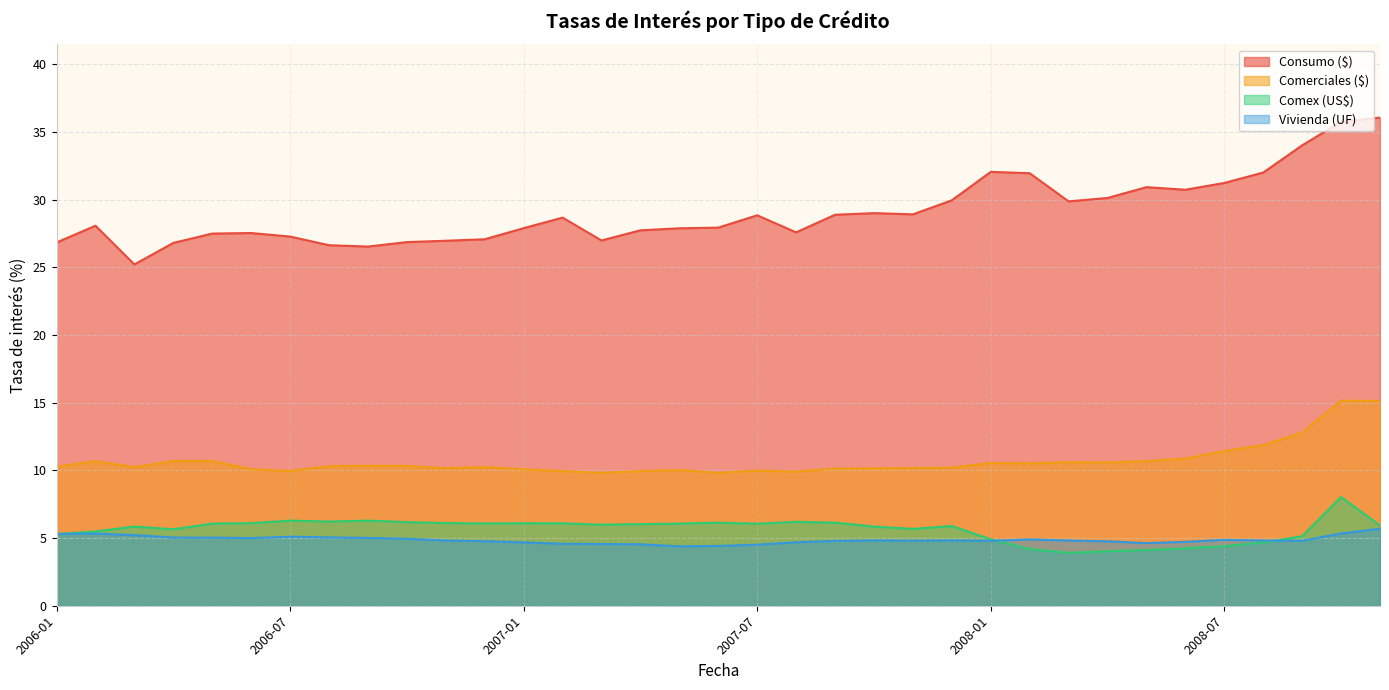

At which category is the sum across all series the highest?

2008-10